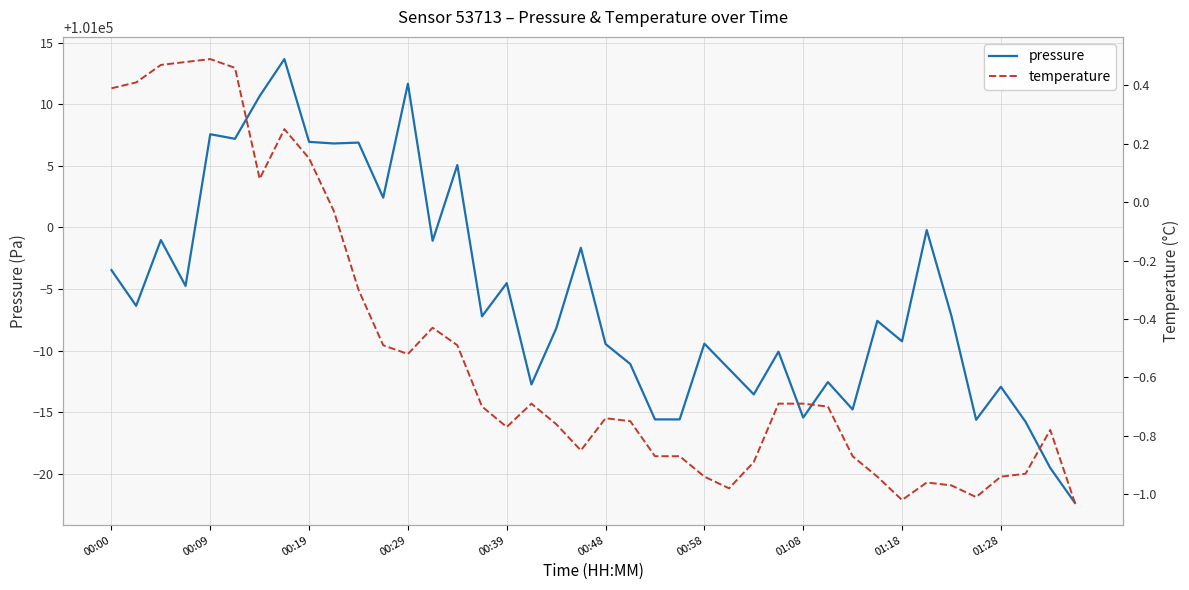

True or false: pressure and temperature cross at least once.

False